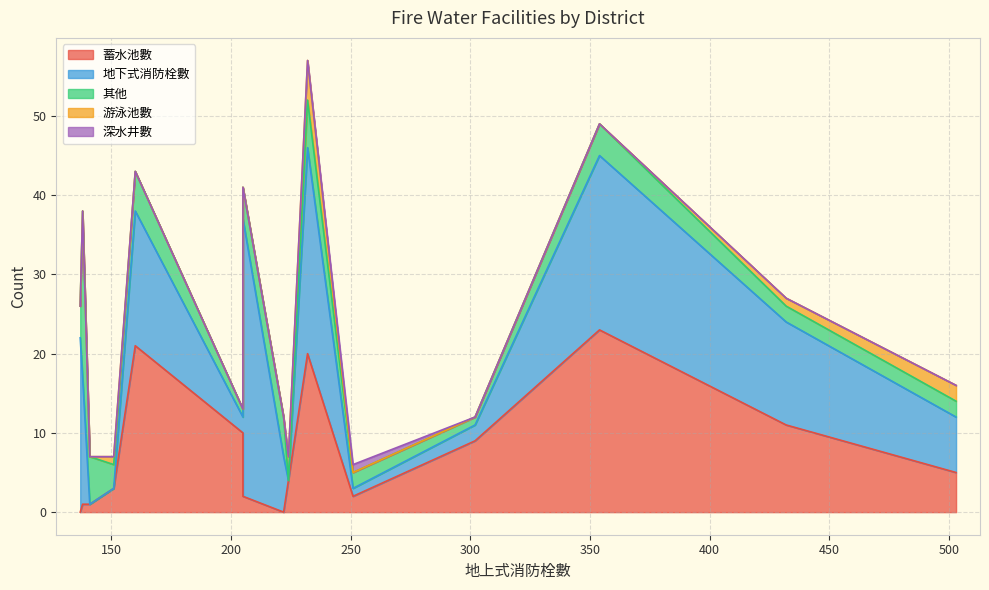

What is the label of the 7th point from the left?

麻豆區